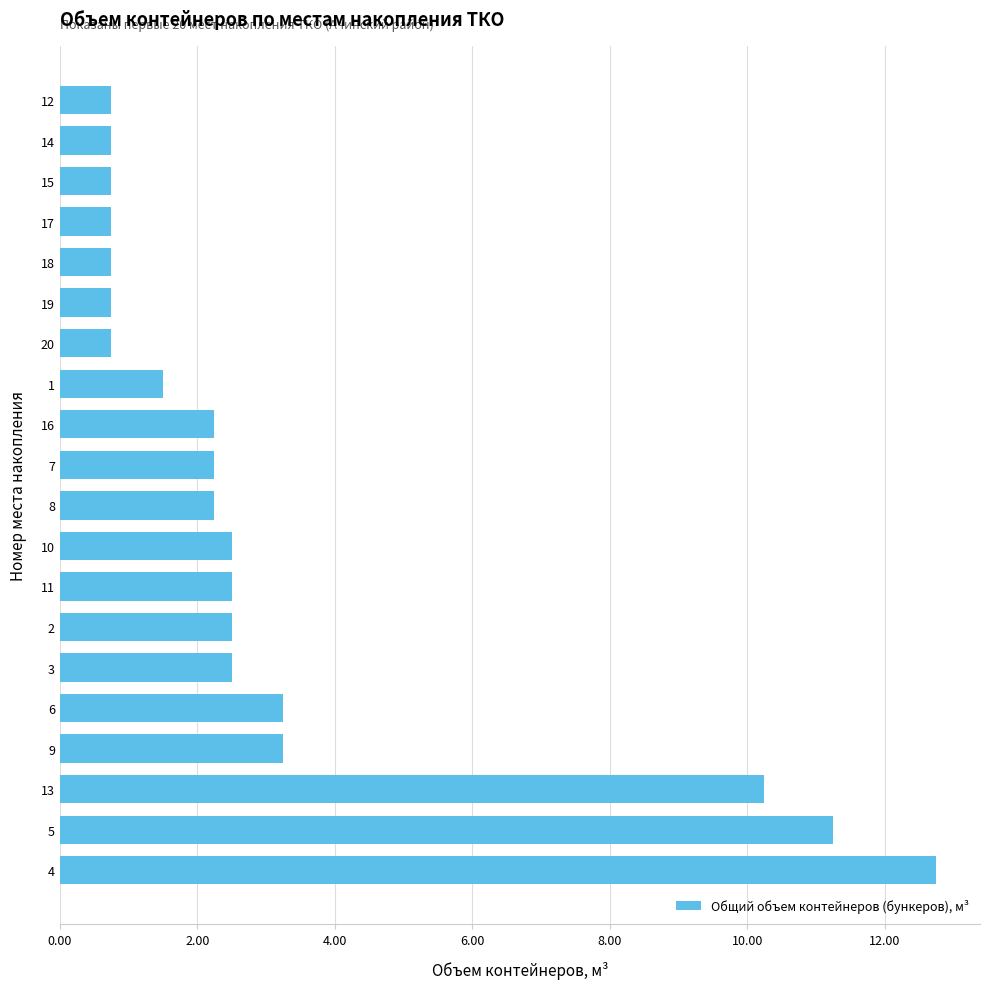

What is the average value?

3.2